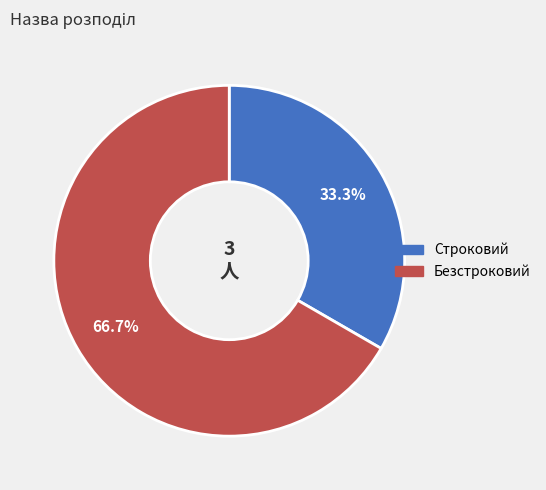

What is the majority slice?

Безстроковий